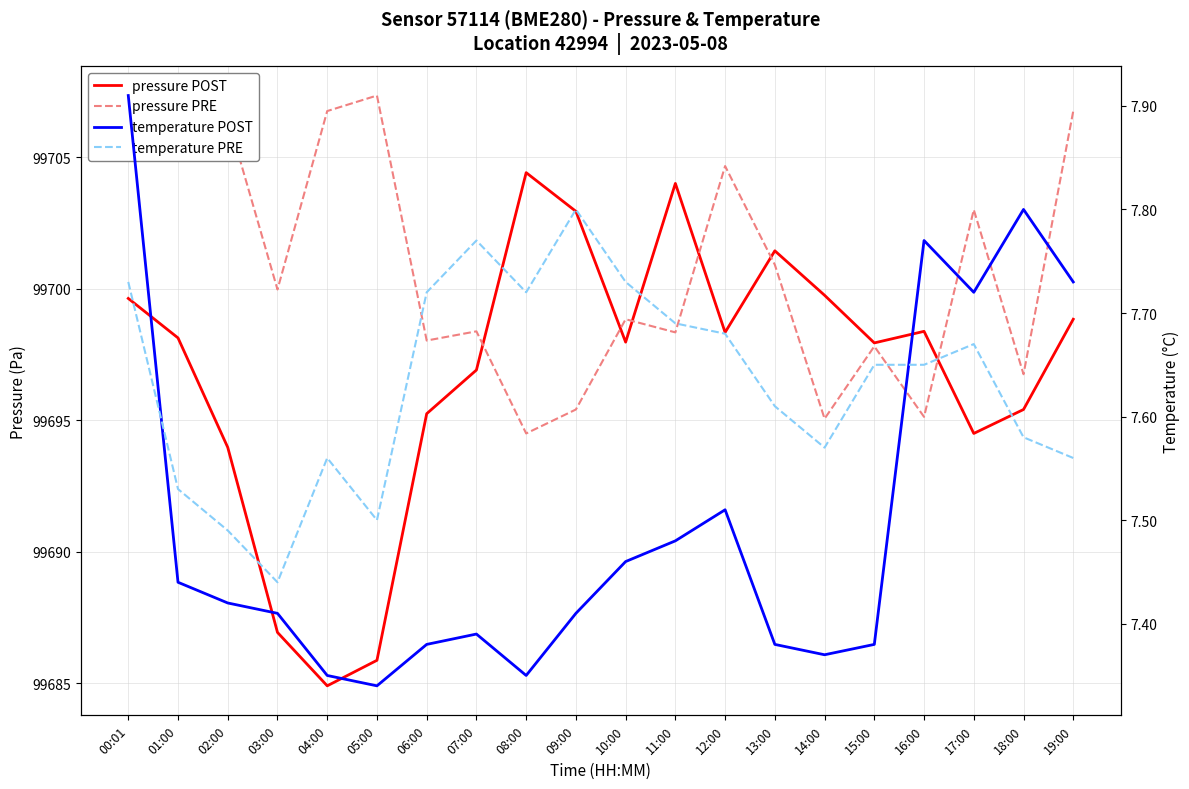

Where is the first local minimum for temperature PRE?

03:00